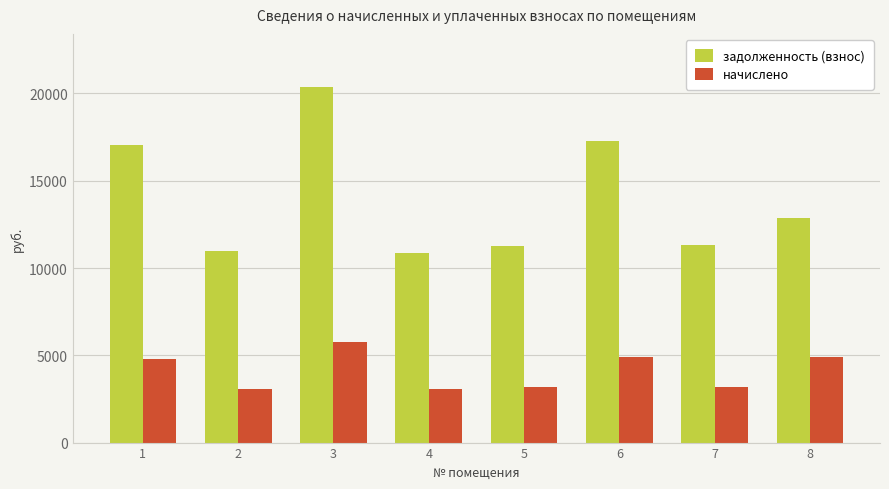

Which series has the largest total across all categories?

задолженность (взнос)